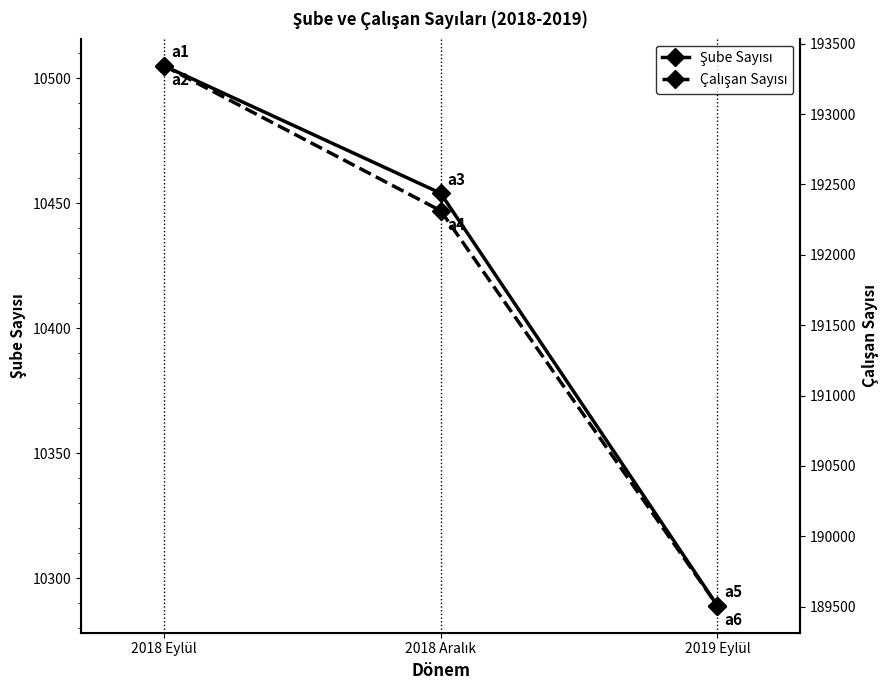

Which series has the widest spread of values?

Çalışan Sayısı